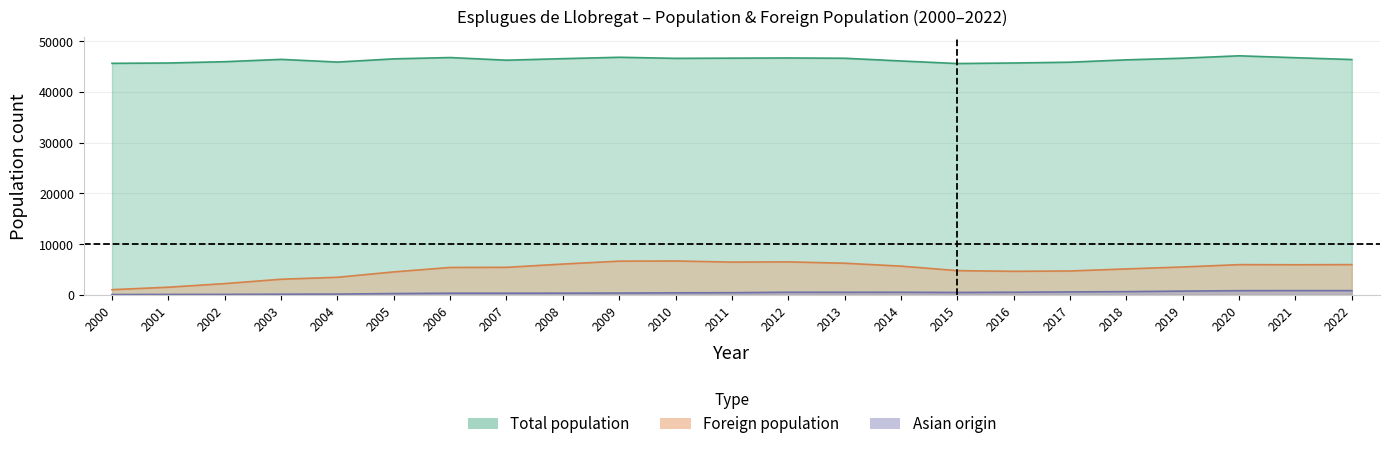

Where is the first local minimum for Foreign population?

2011